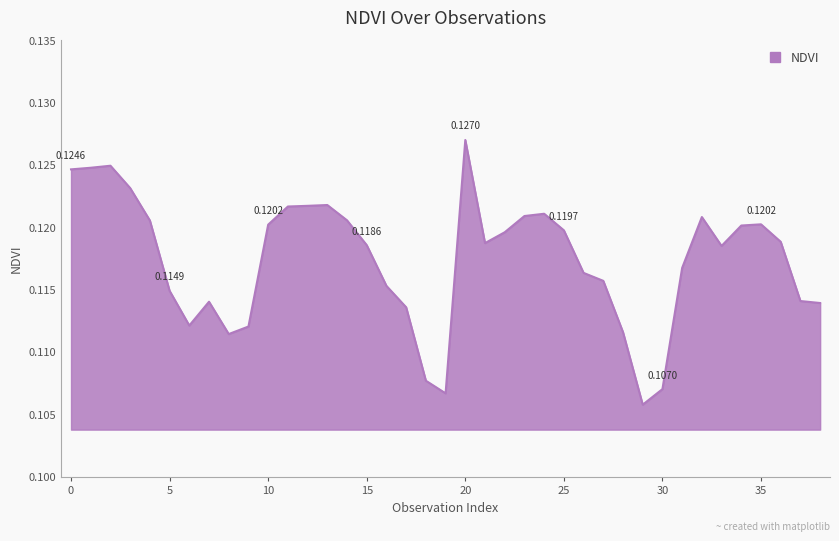

Rank the categories by value from highest to lowest.

20, 2, 1, 0, 3, 13, 12, 11, 24, 23, 32, 14, 4, 35, 10, 34, 25, 22, 36, 21, 15, 33, 31, 26, 27, 16, 5, 37, 7, 38, 17, 6, 9, 28, 8, 18, 30, 19, 29